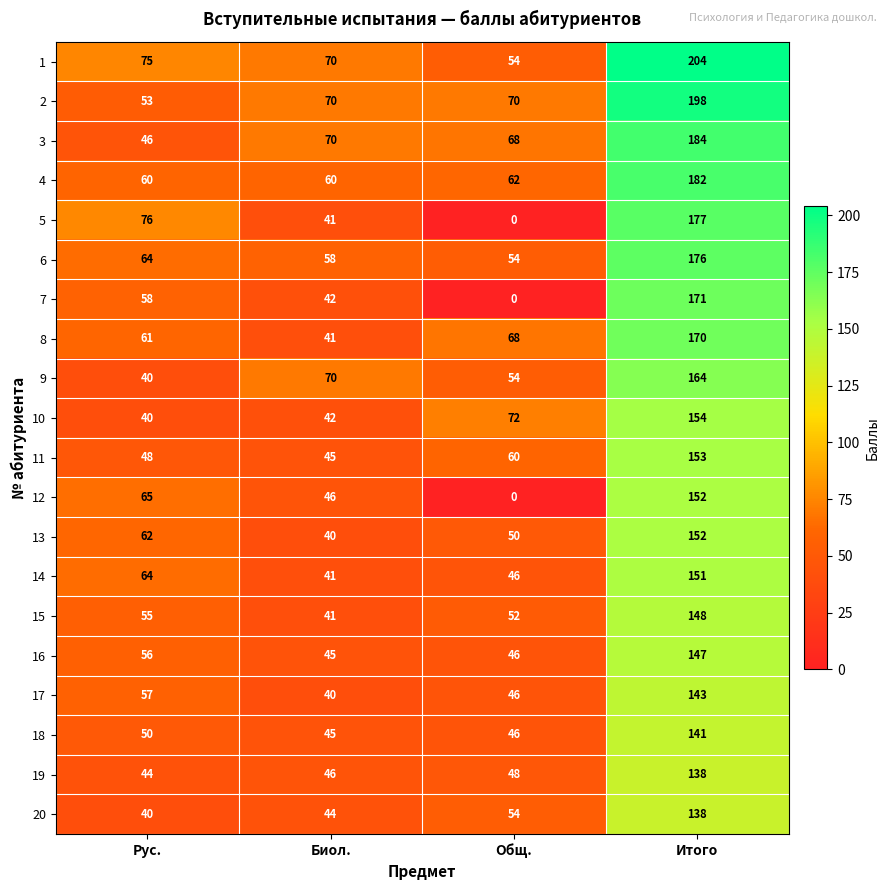

List the labels in order of 13 value, smallest first.

Биол., Общ., Рус., Итого